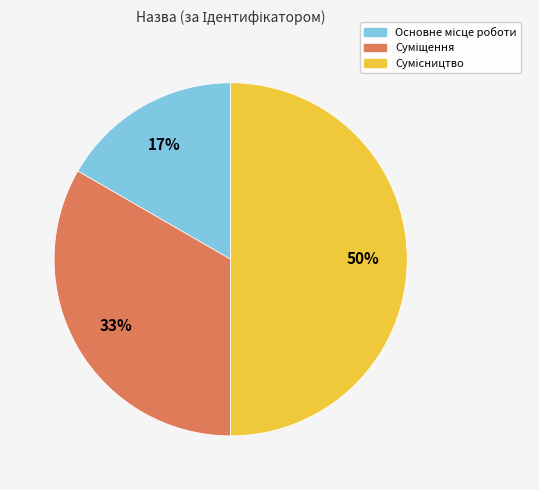

To the nearest percent, what is the difference between the largest and smallest slice percentages?

33%